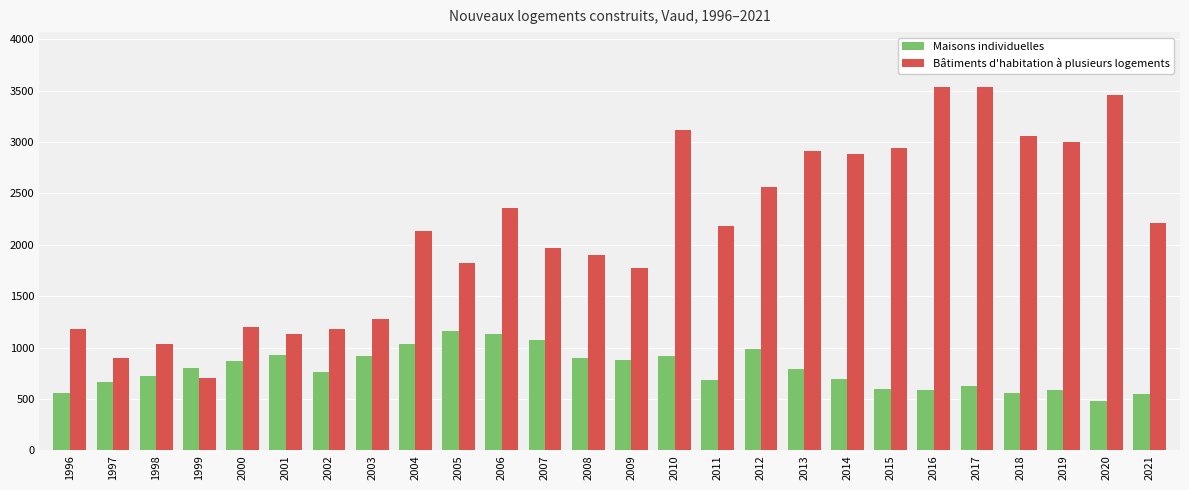

What is the spread (max minus min) of values at 2015?

2348